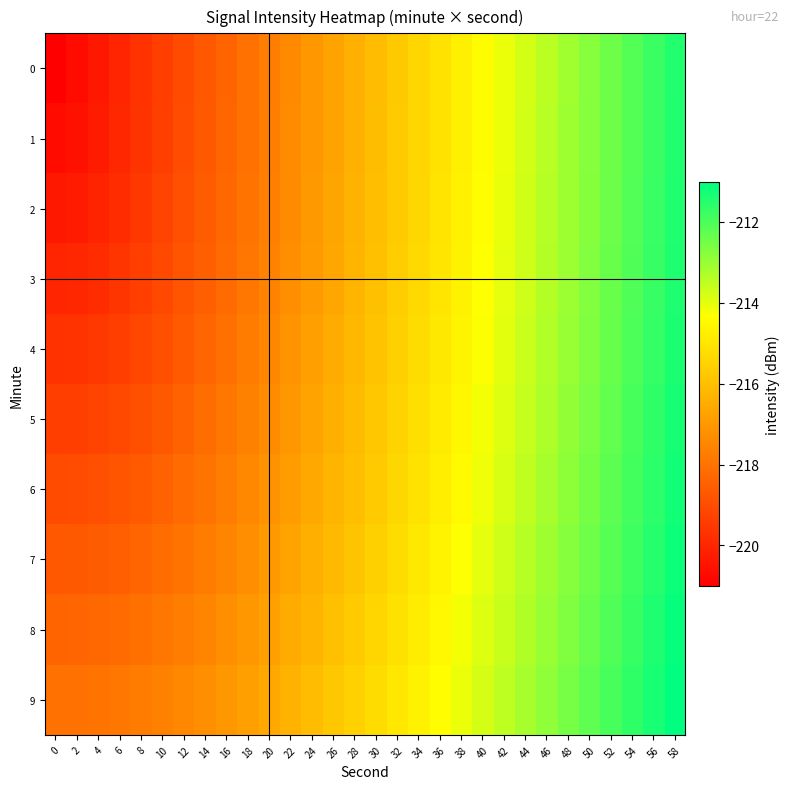

Which has a higher value, 26 or 10?

26